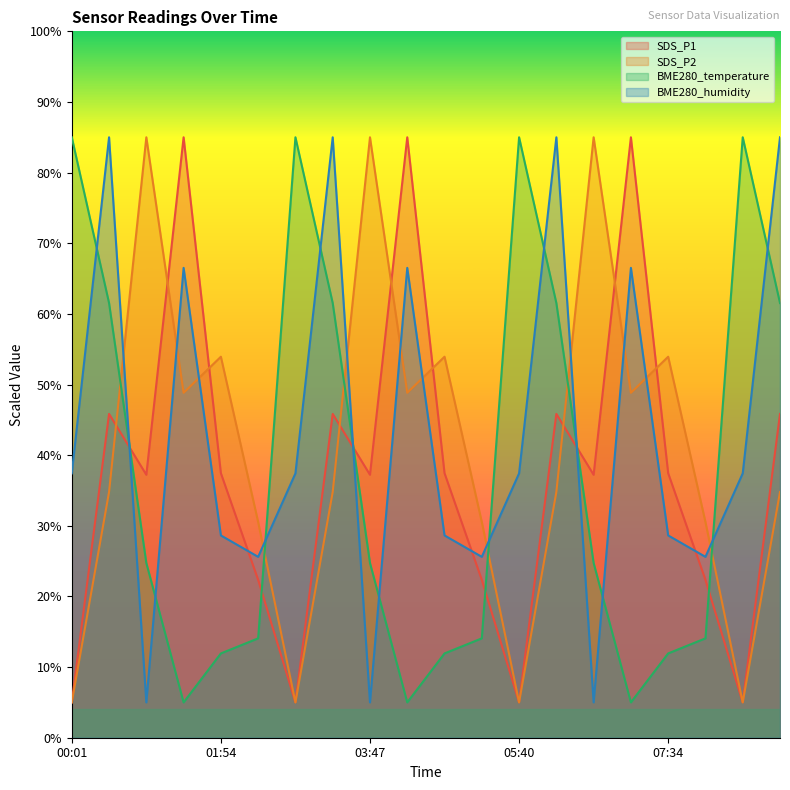

Does the chart have visible grid lines?

No